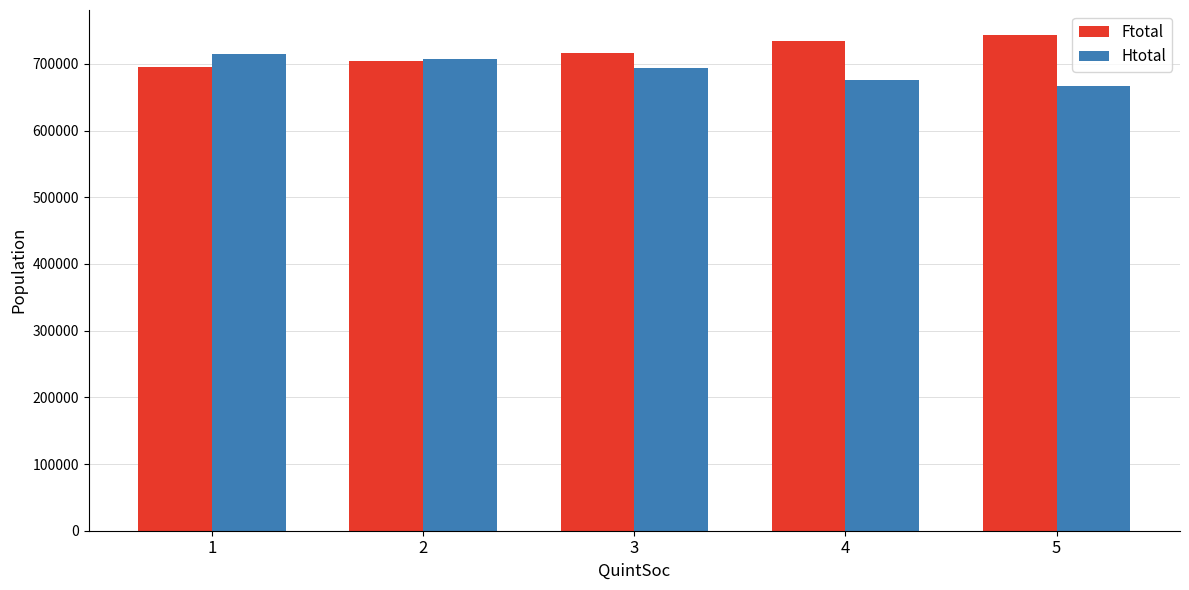

What is the value of the Htotal bar at the 4th from the left?

675915